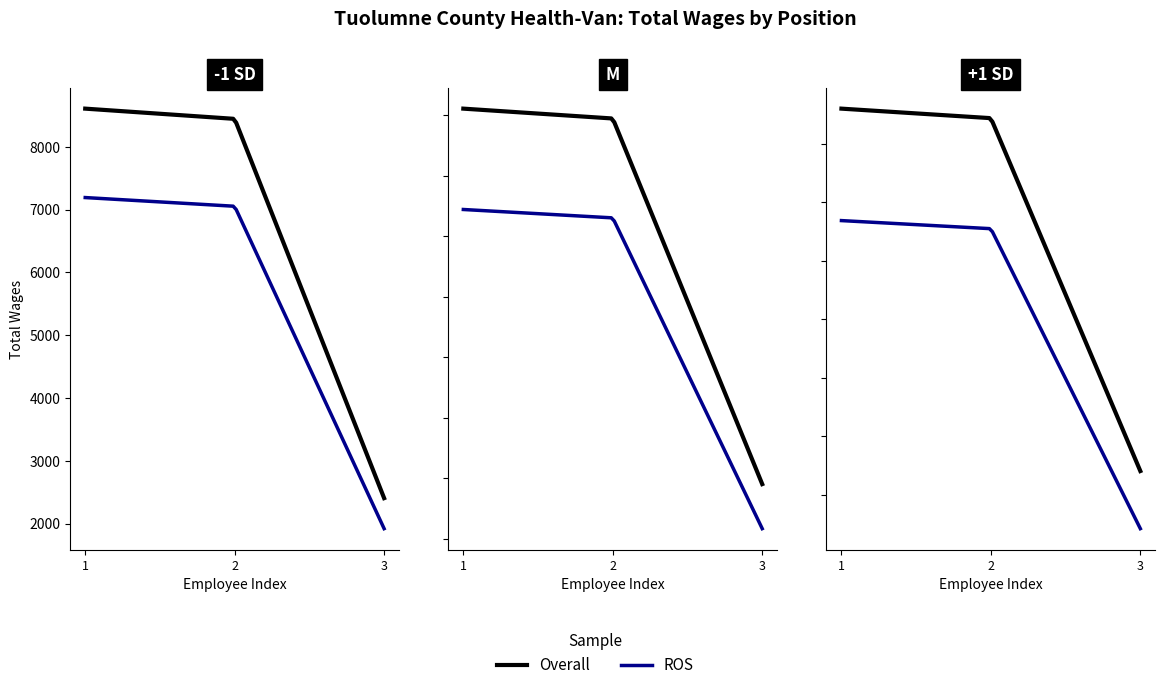

What is the label of the 2nd point from the right?

2.